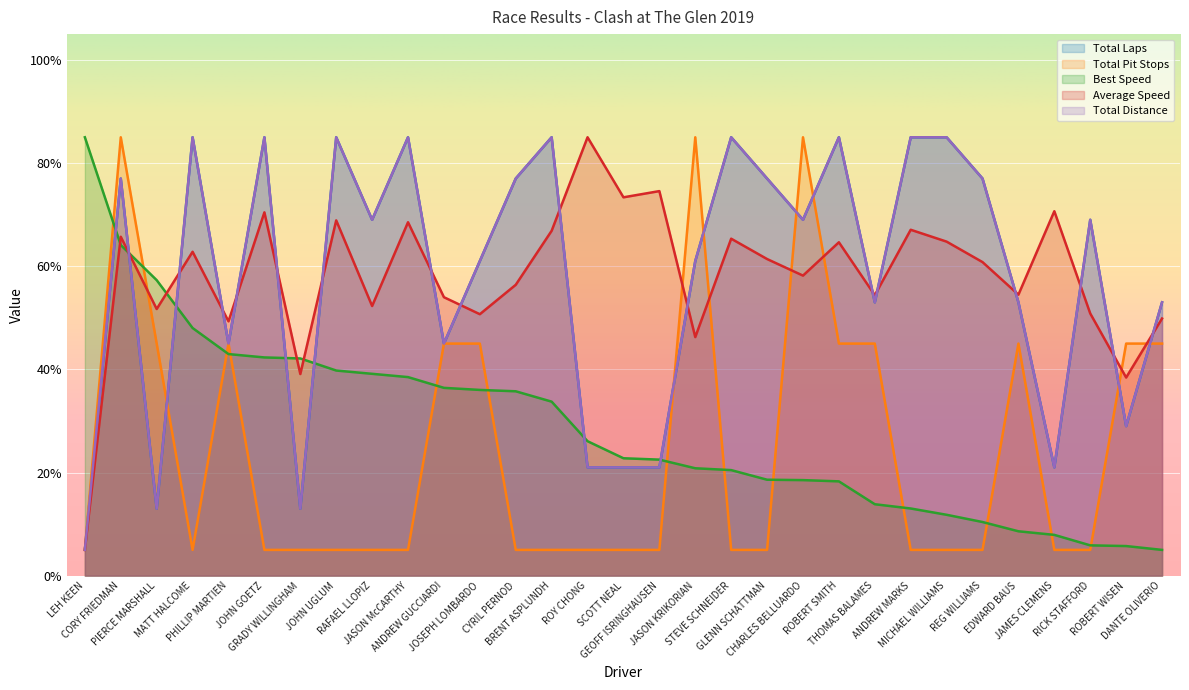

True or false: Best Speed has more than 1 interior local peaks.

False